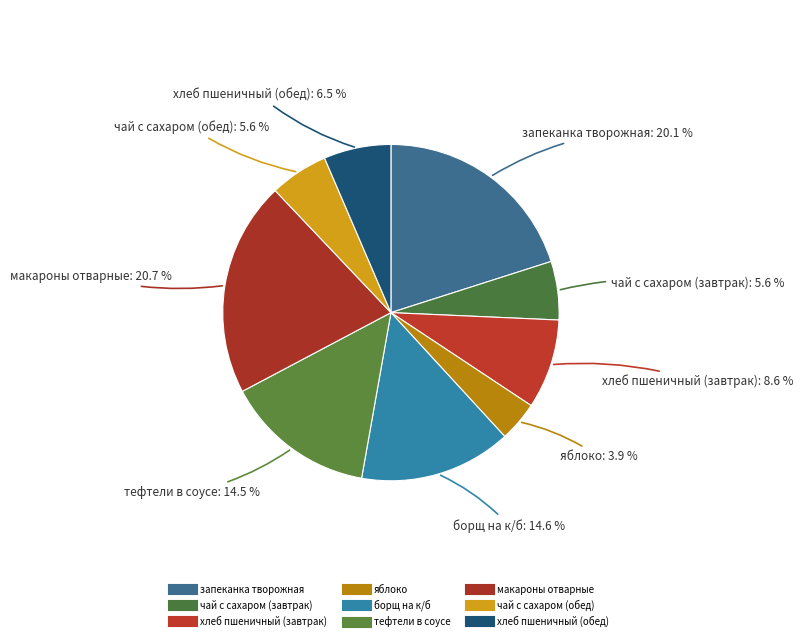

Which has a higher value, макароны отварные or чай с сахаром (обед)?

макароны отварные